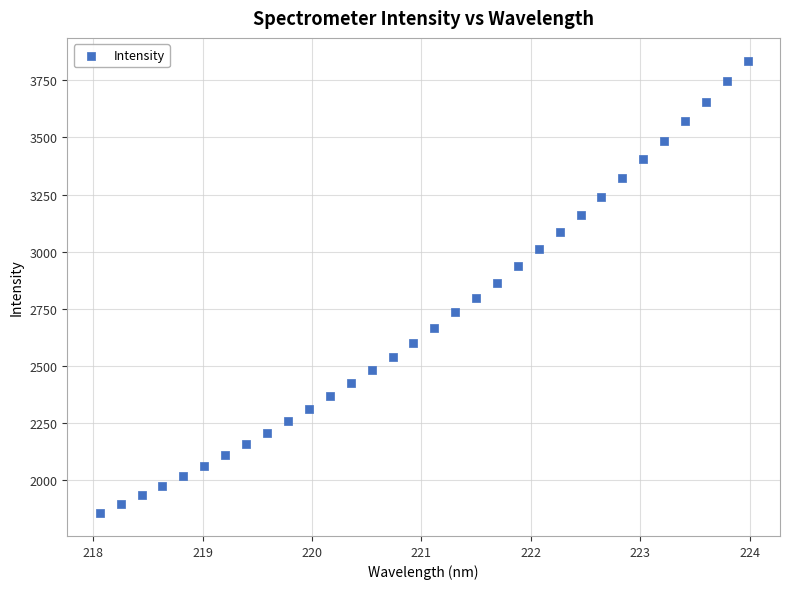

What is the range of Y values (max minus min)?

1980.8